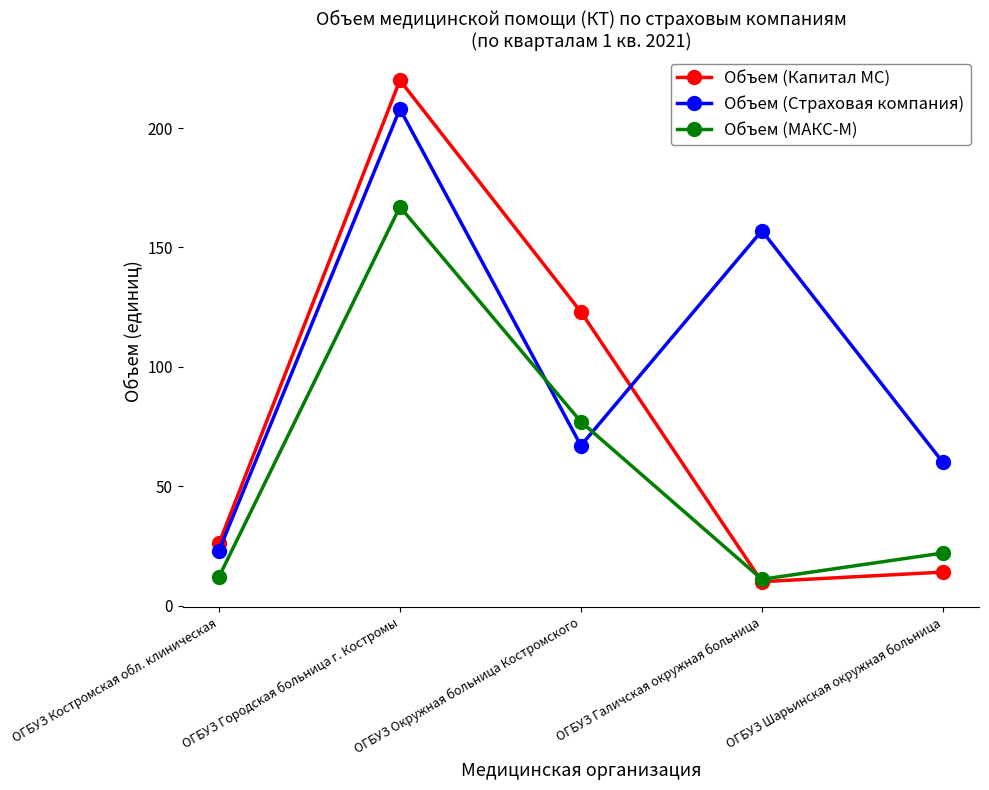

Reading left to right, what are all the values shown in this chart?

Объем (Капитал МС): ОГБУЗ Костромская обл. клиническая=26	ОГБУЗ Городская больница г. Костромы=220	ОГБУЗ Окружная больница Костромского=123	ОГБУЗ Галичская окружная больница=10	ОГБУЗ Шарьинская окружная больница=14
Объем (Страховая компания): ОГБУЗ Костромская обл. клиническая=23	ОГБУЗ Городская больница г. Костромы=208	ОГБУЗ Окружная больница Костромского=67	ОГБУЗ Галичская окружная больница=157	ОГБУЗ Шарьинская окружная больница=60
Объем (МАКС-М): ОГБУЗ Костромская обл. клиническая=12	ОГБУЗ Городская больница г. Костромы=167	ОГБУЗ Окружная больница Костромского=77	ОГБУЗ Галичская окружная больница=11	ОГБУЗ Шарьинская окружная больница=22